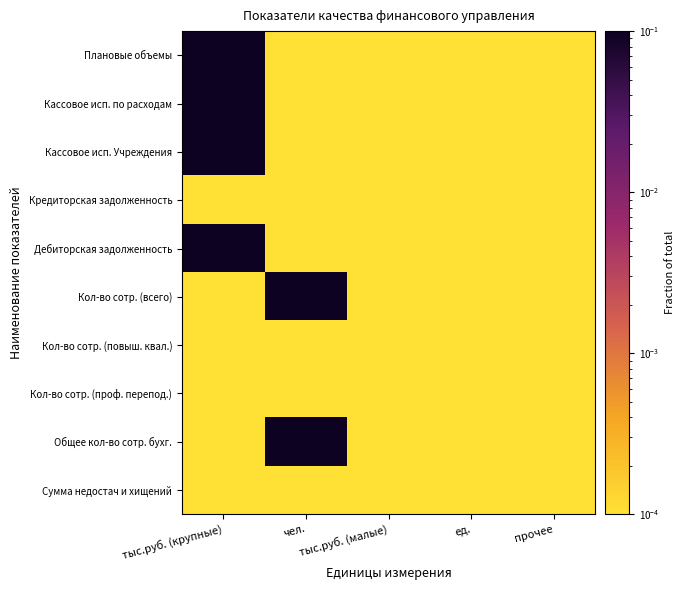

At ед., list the series in order from largest to smallest.

Плановые объемы, Кассовое исп. по расходам, Кассовое исп. Учреждения, Кредиторская задолженность, Дебиторская задолженность, Кол-во сотр. (всего), Кол-во сотр. (повыш. квал.), Кол-во сотр. (проф. перепод.), Общее кол-во сотр. бухг., Сумма недостач и хищений